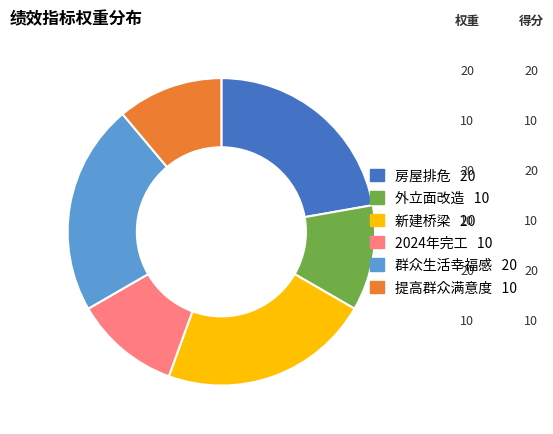

True or false: 房屋排危 accounts for 22% of the total.

True